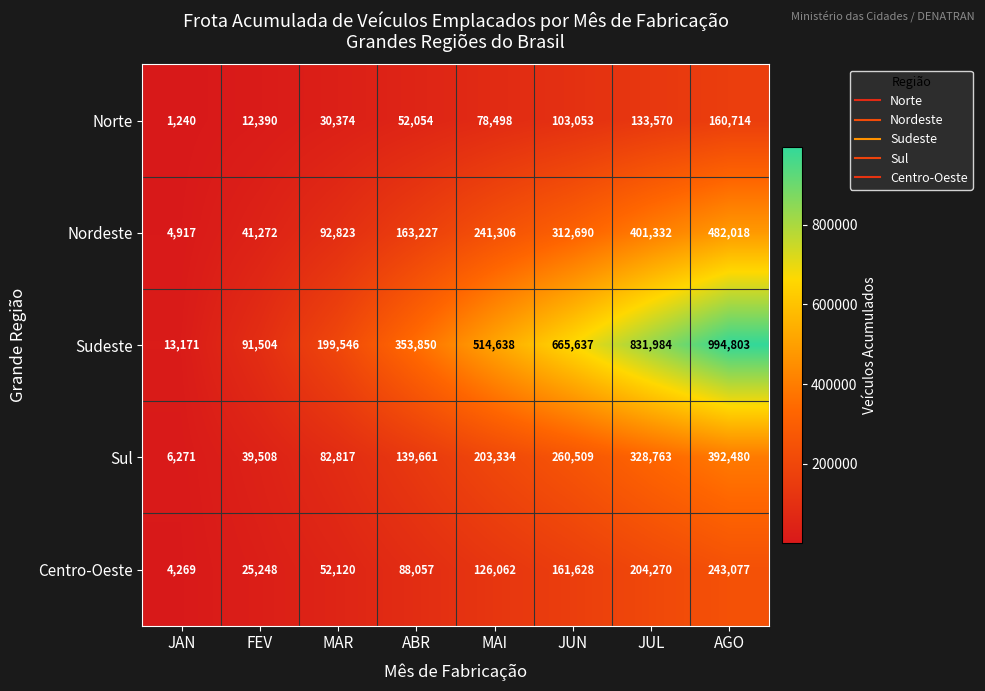

How many data points in Sudeste are less than 514638?

4